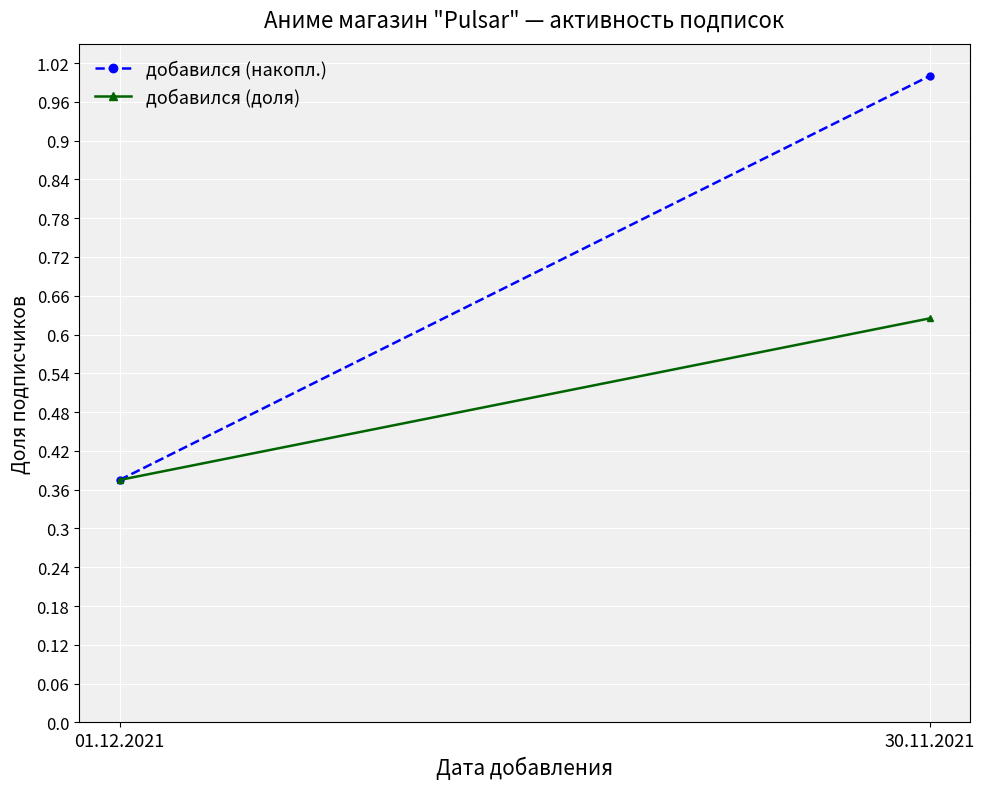

What is the sum of the добавился (накопл.) values at 30.11.2021 and 01.12.2021?

1.4